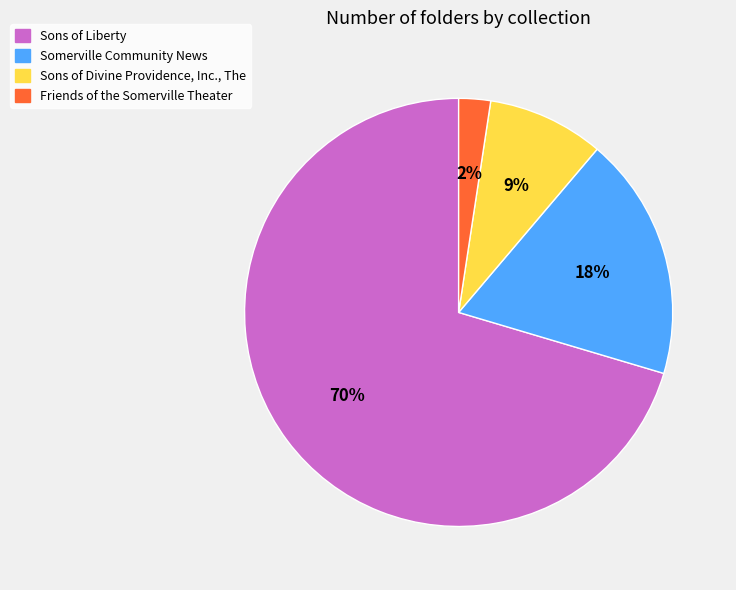

Do Sons of Liberty and Sons of Divine Providence, Inc., The together represent more than half of the pie?

Yes